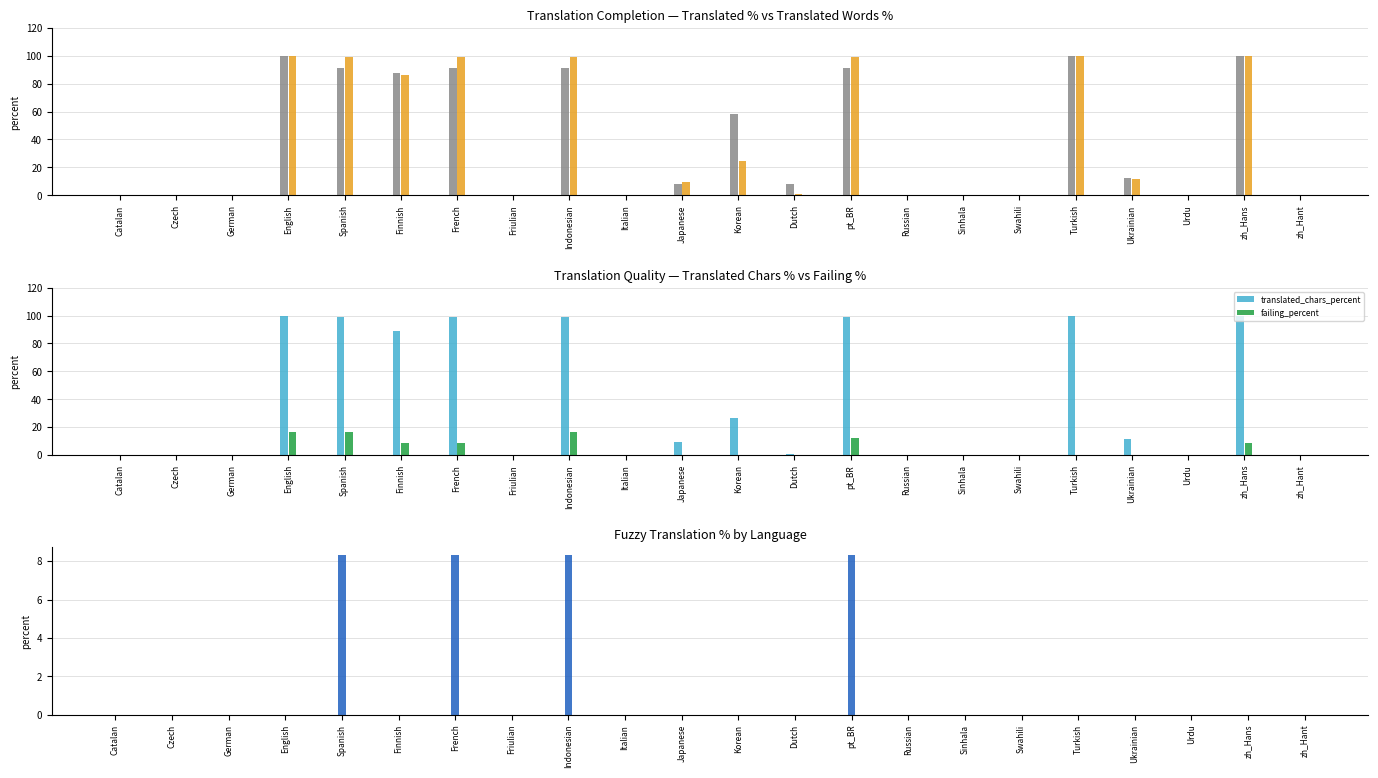

The translated_percent series shows 178.5 at zh_Hans. True or false?

False